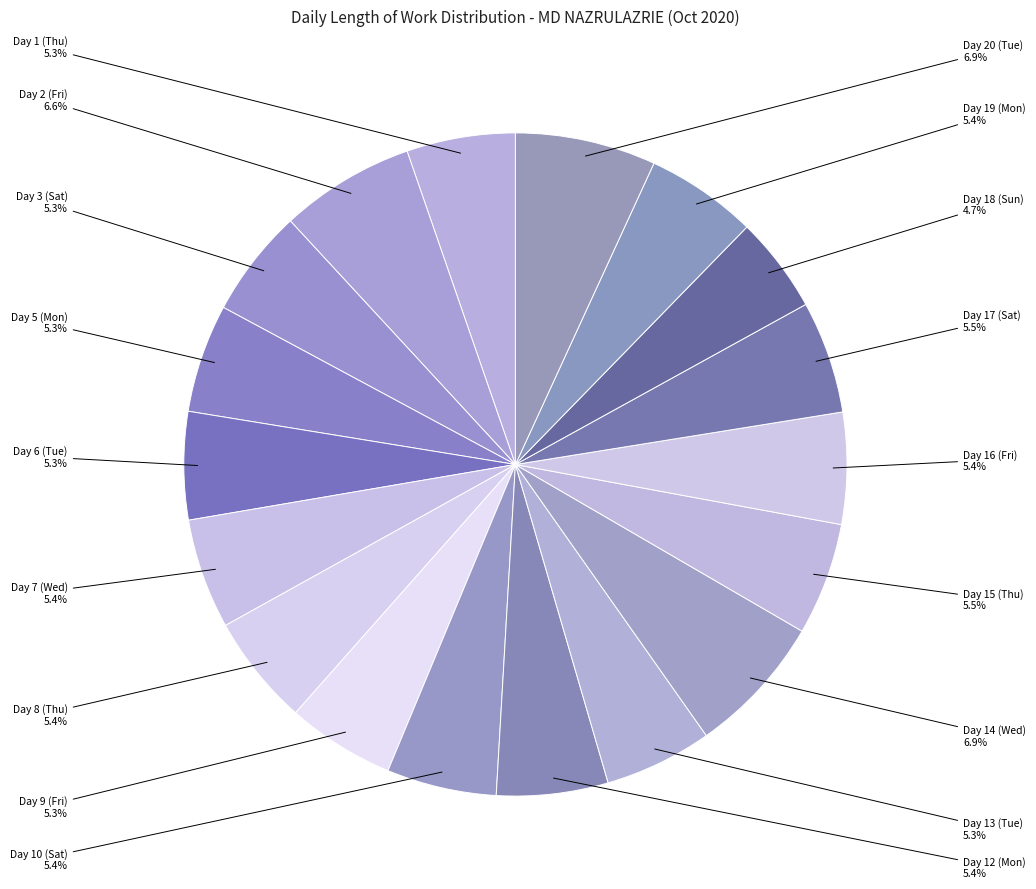

How many segments does this pie chart have?

18